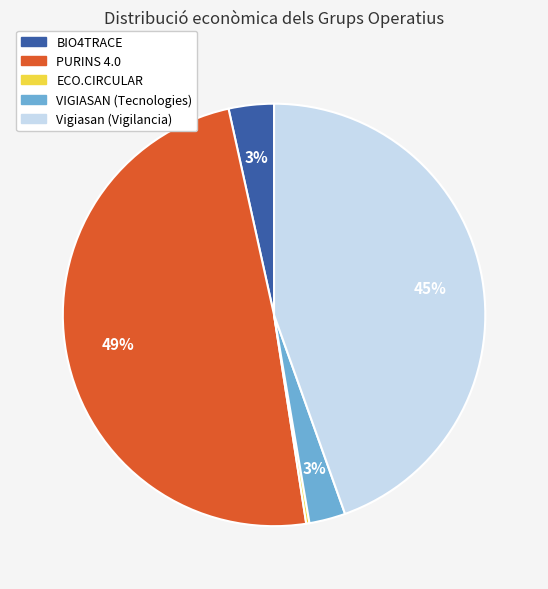

Is there any slice that represents more than half of the pie?

No